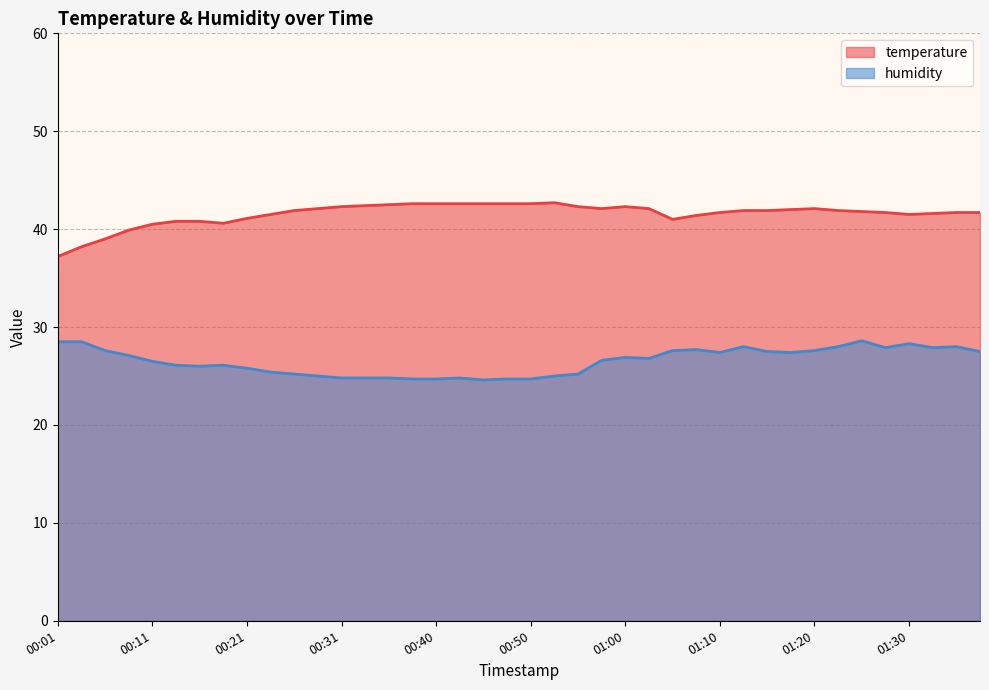

What is the spread (max minus min) of values at 00:58?

15.5